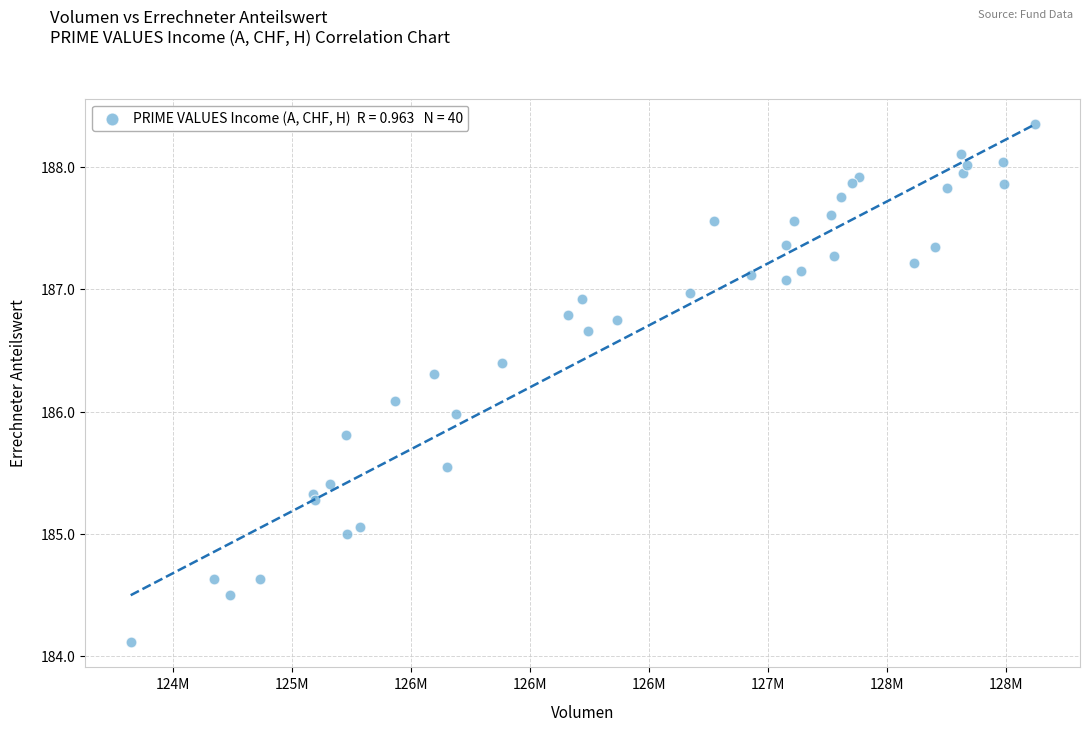

What is the range of Y values (max minus min)?

4.2